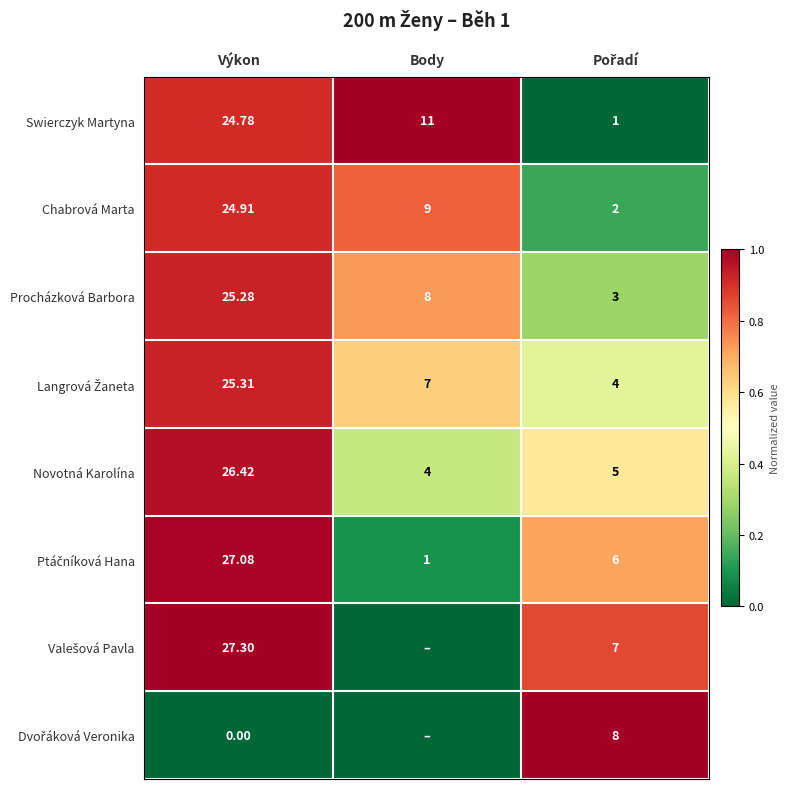

At which label does Procházková Barbora reach its peak?

Výkon